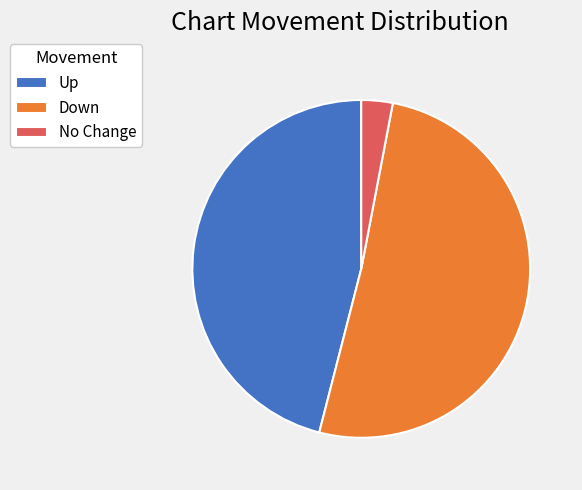

What is the smallest slice in the pie chart?

No Change